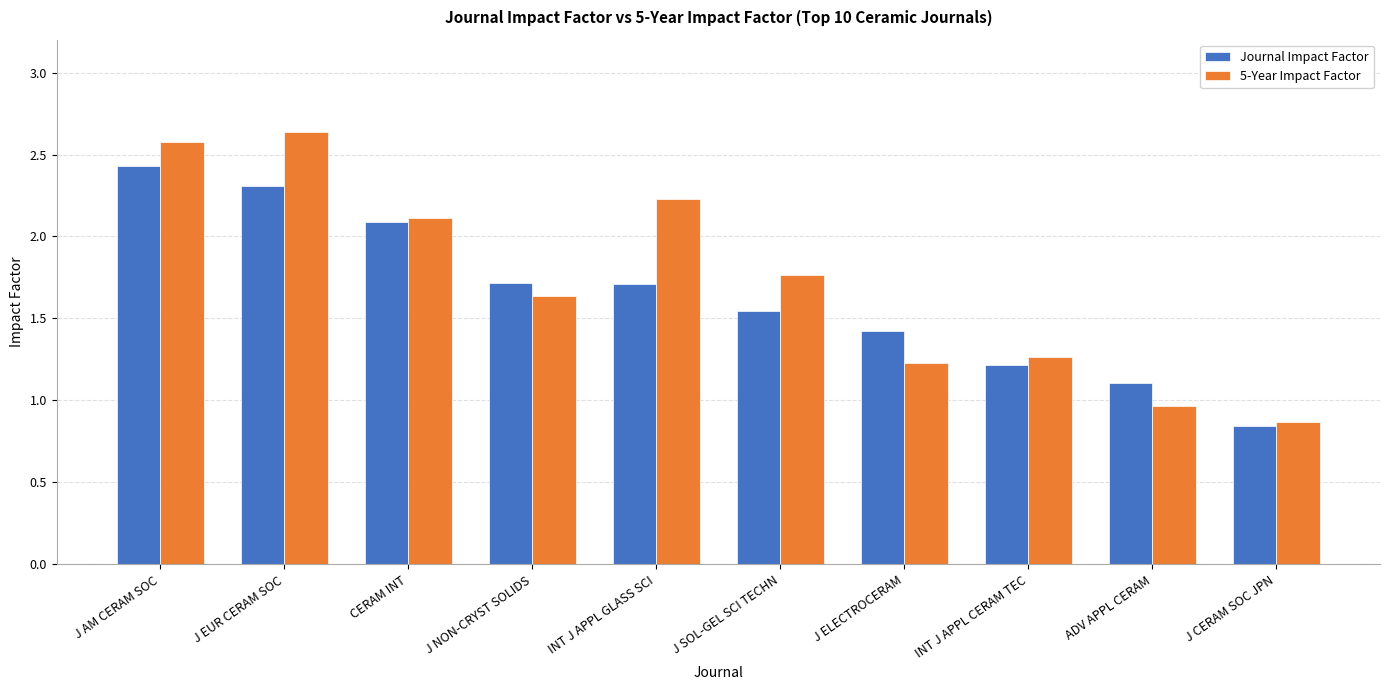

What is the difference between the 5-Year Impact Factor values at J CERAM SOC JPN and J AM CERAM SOC?

1.7